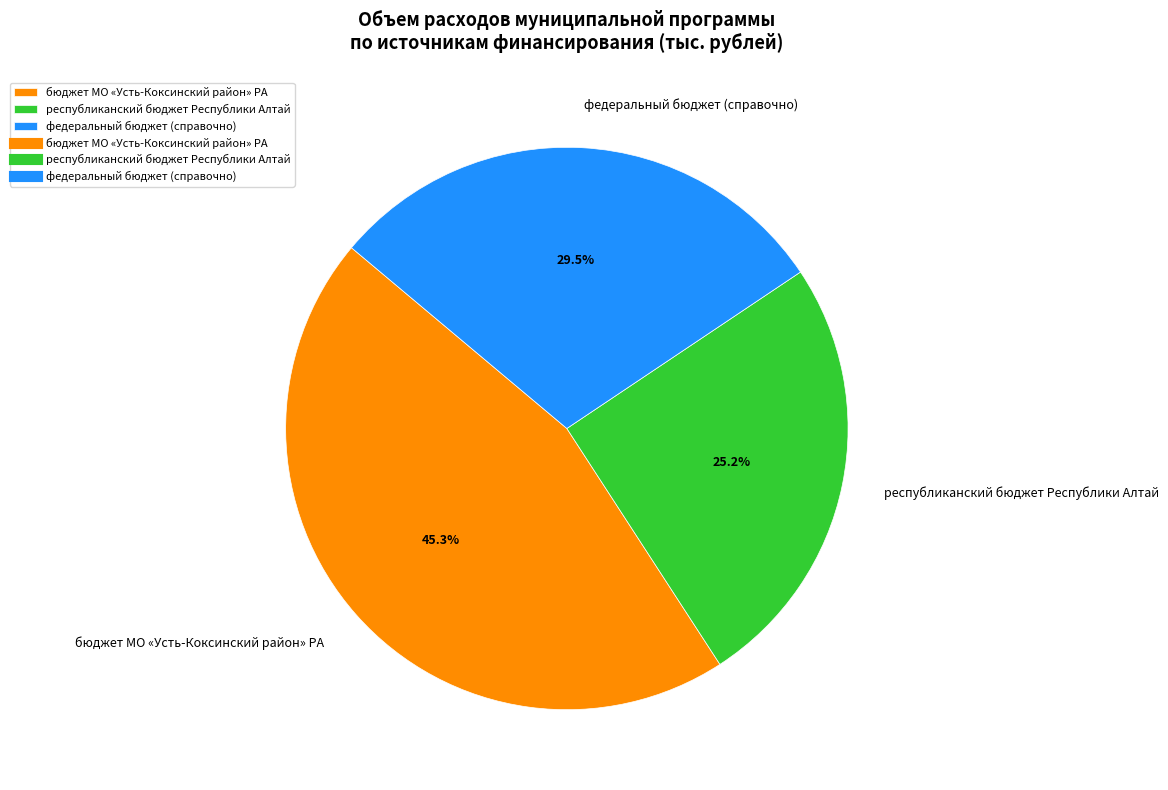

How many slices are in this pie chart?

3